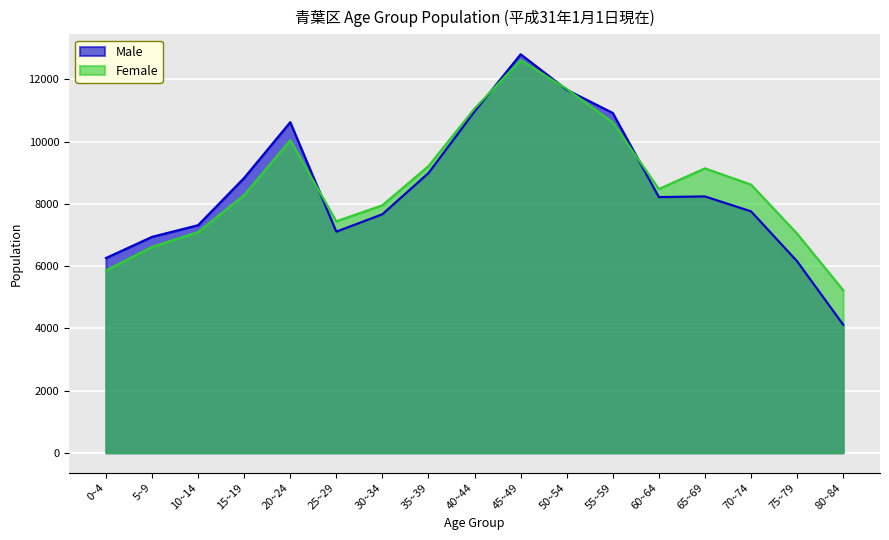

What is the total value across all series at 70~74?

16385